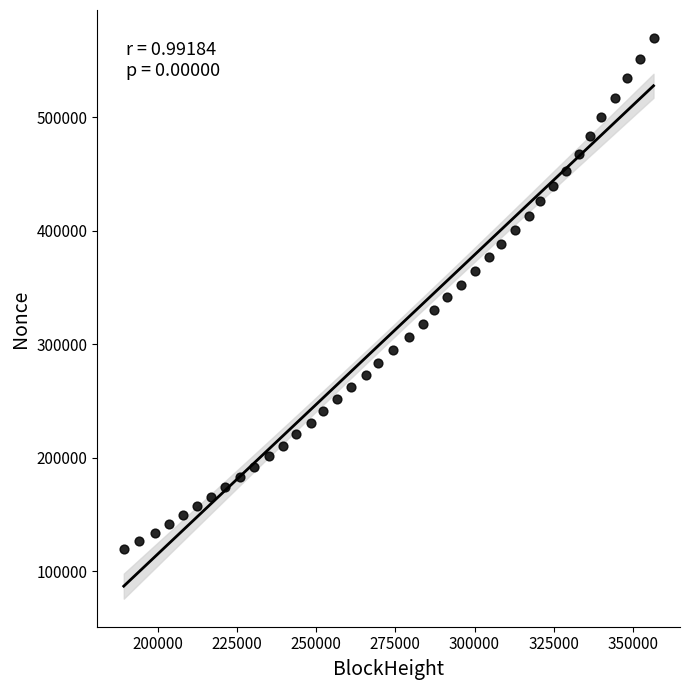

What is the range of X values (max minus min)?

167143